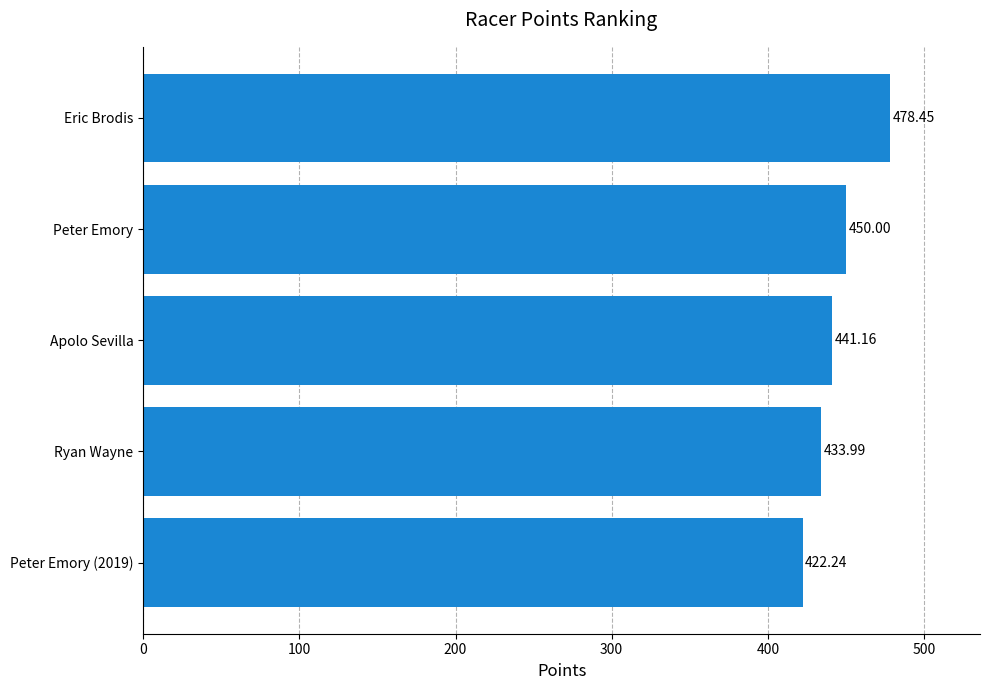

Does the chart contain stacked bars?

No